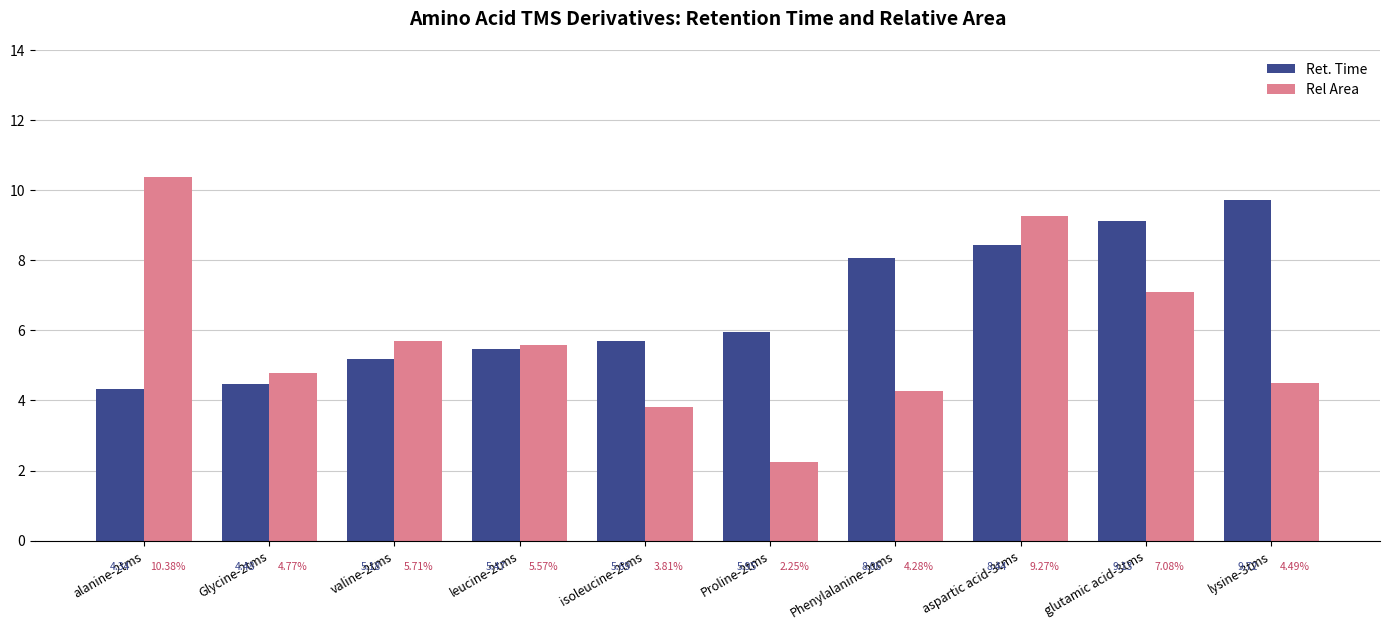

What is the label of the 4th bar from the left?

leucine-2tms